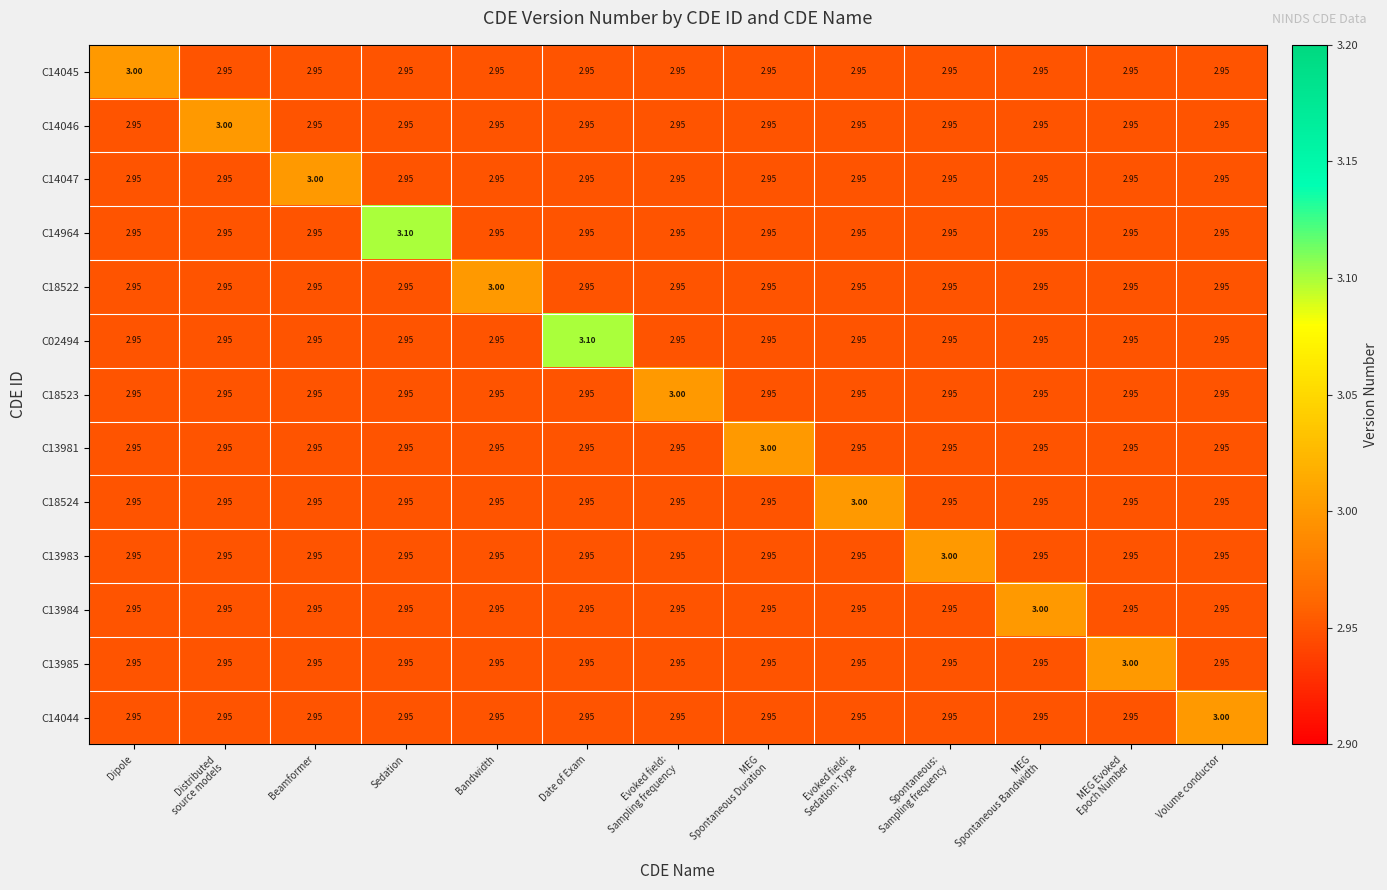

What is the total value across all series at Evoked field:
Sedation: Type?

38.4